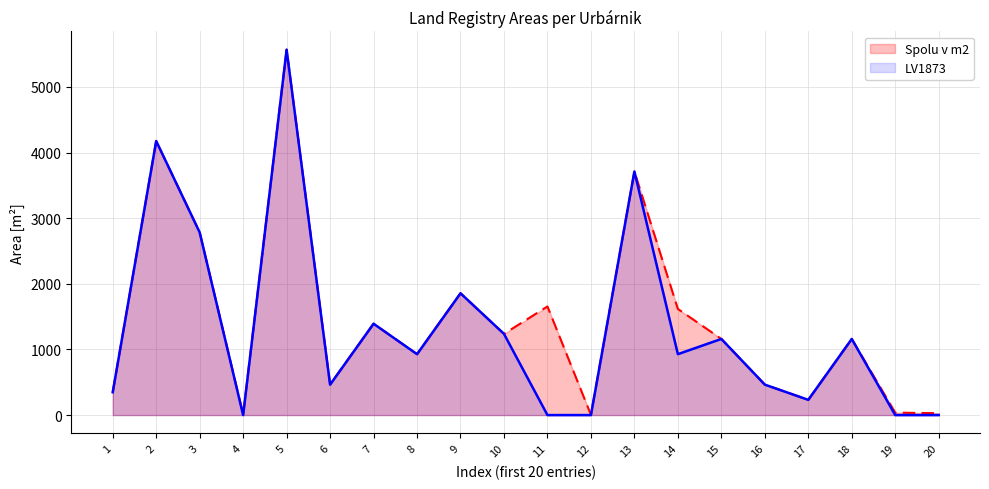

Is it true that LV1873 equals -2699.7 at 20?

False